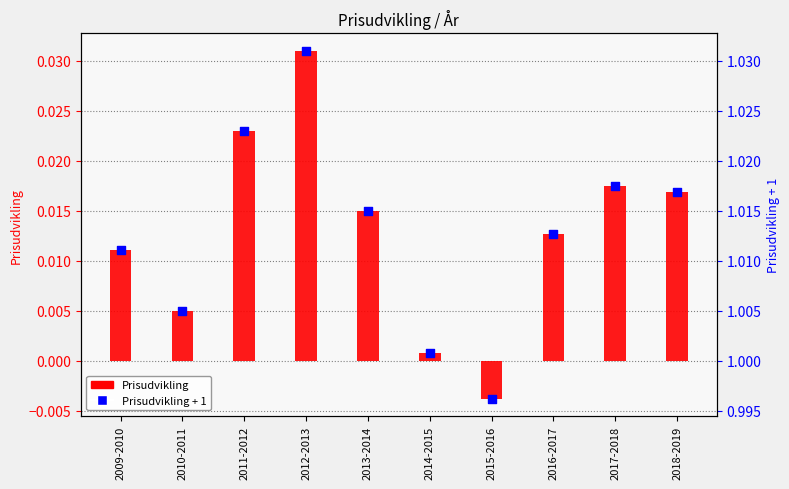

Is the value of Prisudvikling at 2013-2014 greater than the value of Prisudvikling + 1 at 2014-2015?

No